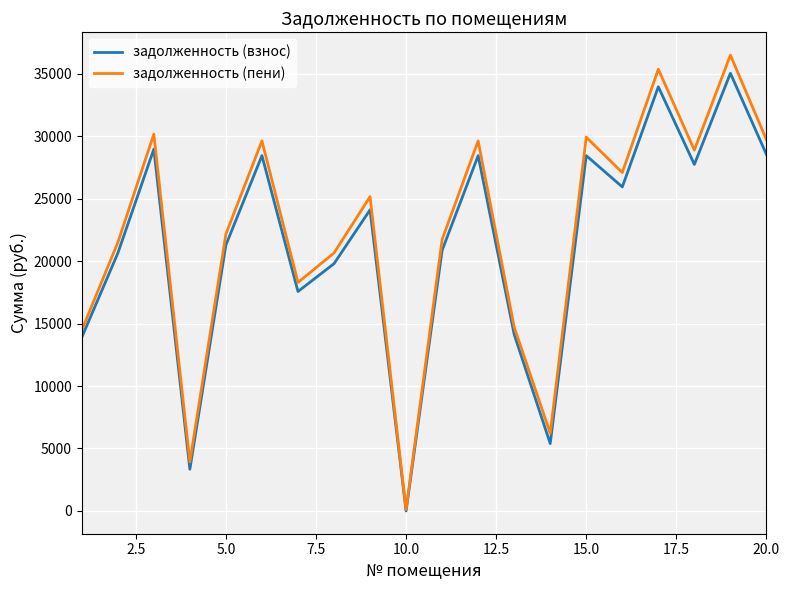

What is the maximum value for задолженность (взнос)?

35033.5